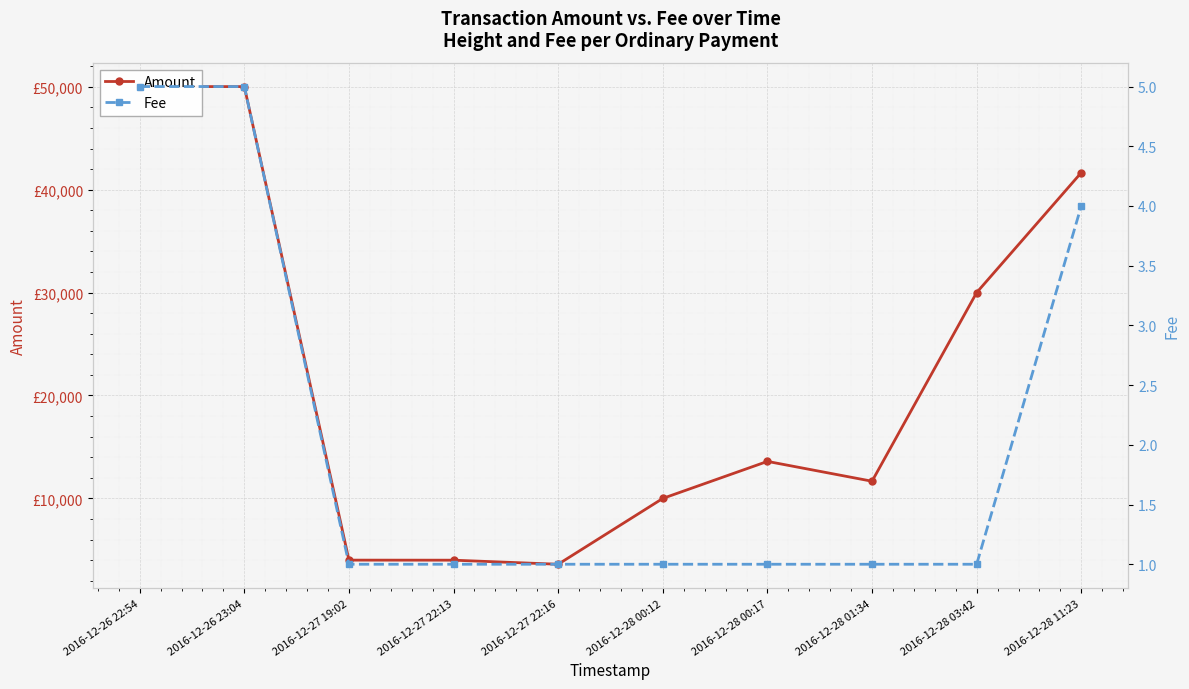

At how many categories does at least one series exceed 43662?

2